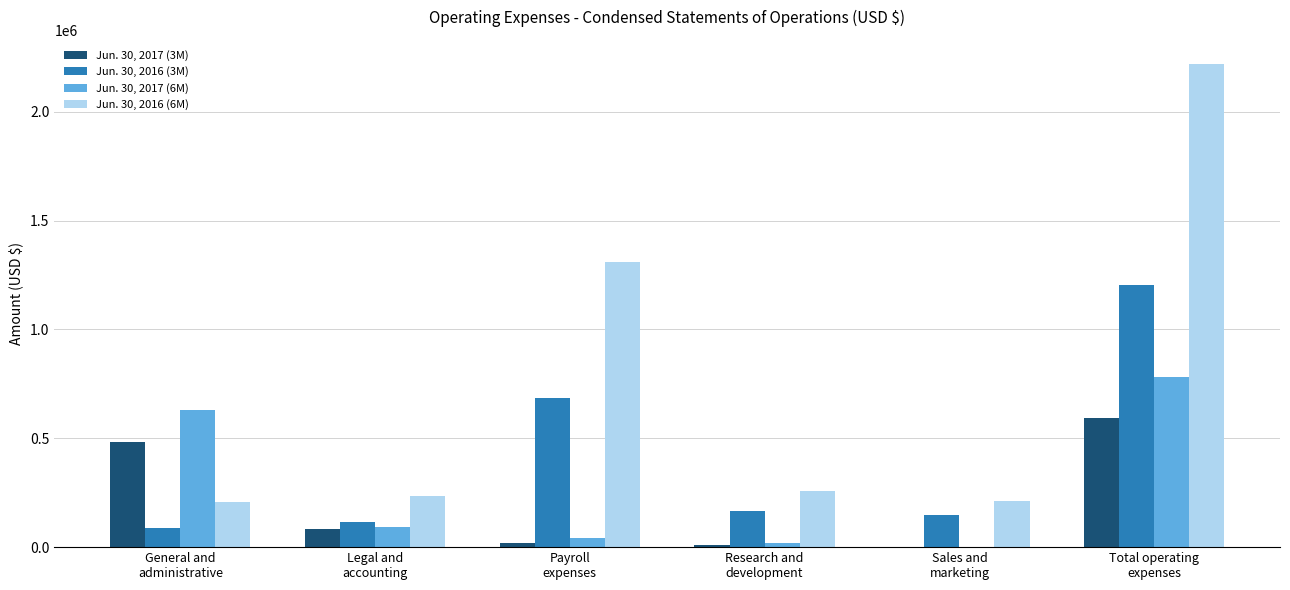

Which series has the largest total across all categories?

Jun. 30, 2016 (6M)